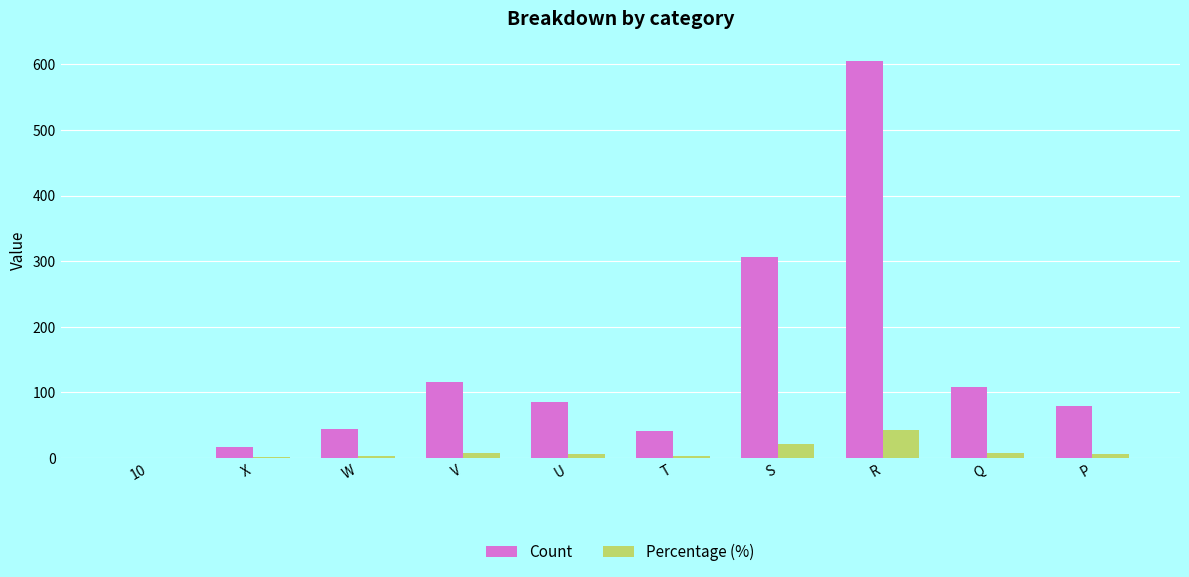

Which series has the largest total across all categories?

Count